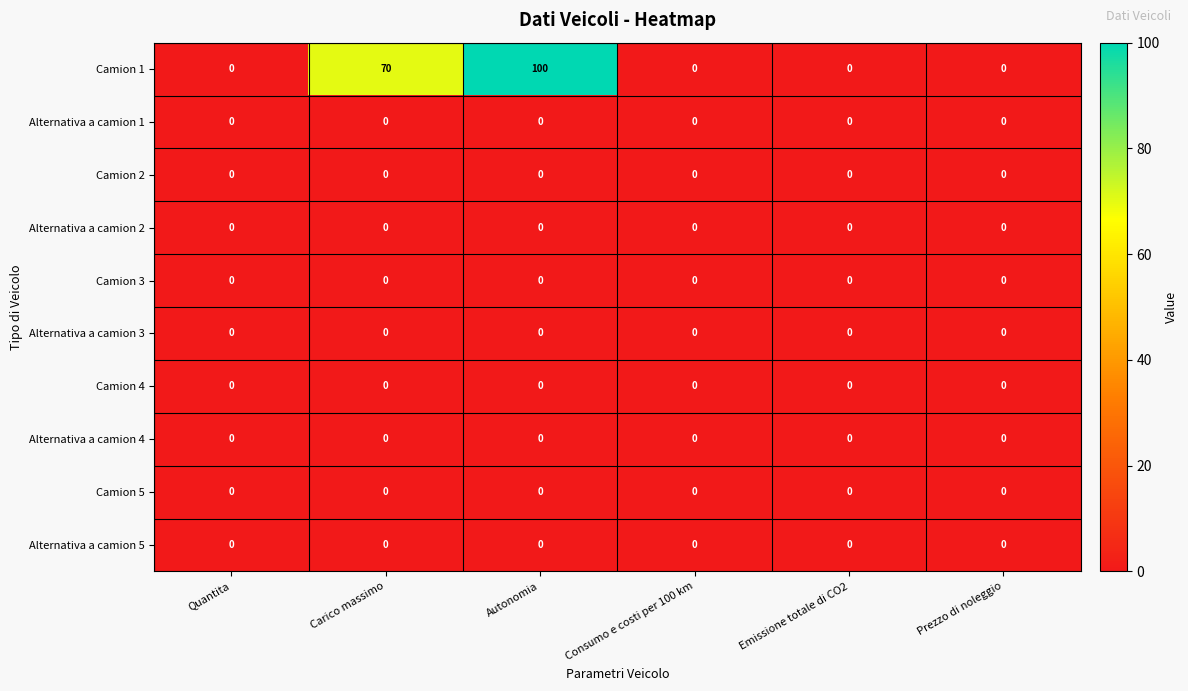

Between Autonomia and Consumo e costi per 100 km, which series saw the biggest shift?

Camion 1